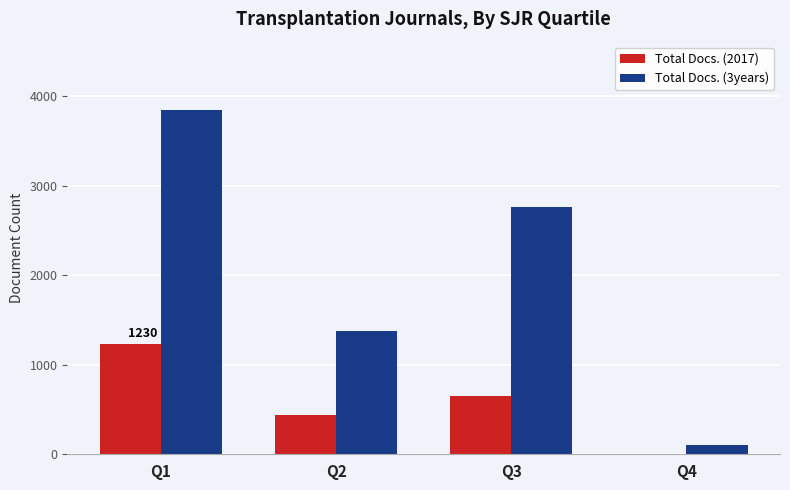

Which series has the largest total across all categories?

Total Docs. (3years)